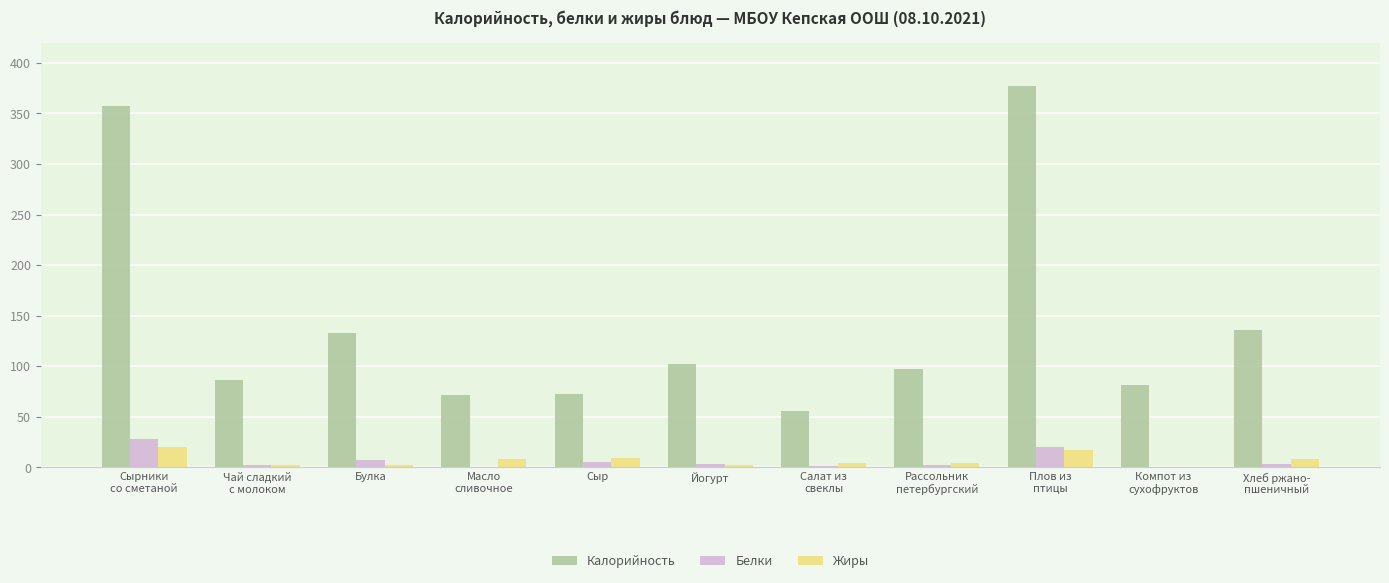

What is the total value across all series at Йогурт?

107.7